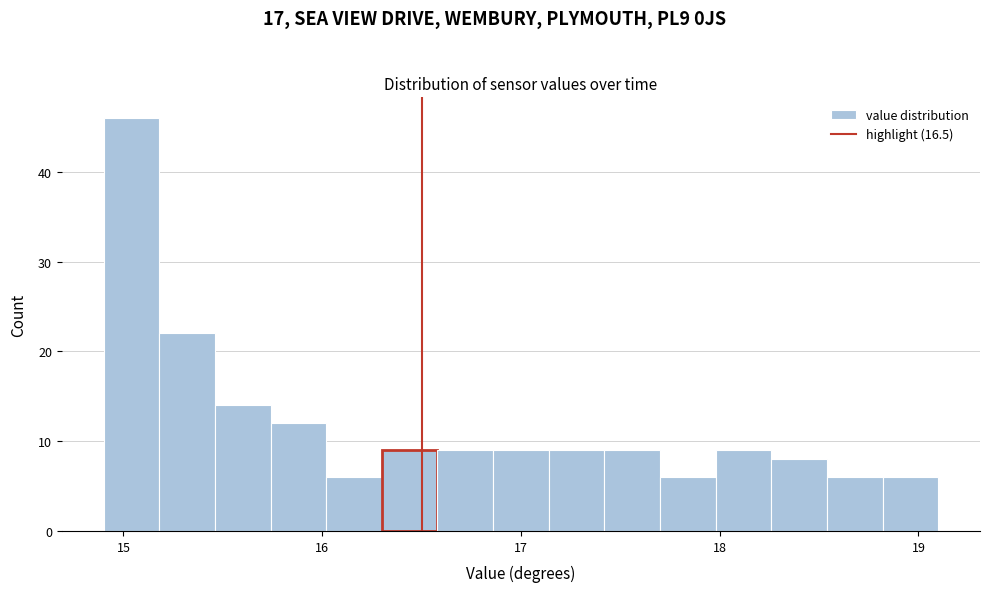

Read against the x-axis, roughly where is the centre of the tallest bar?

15.0